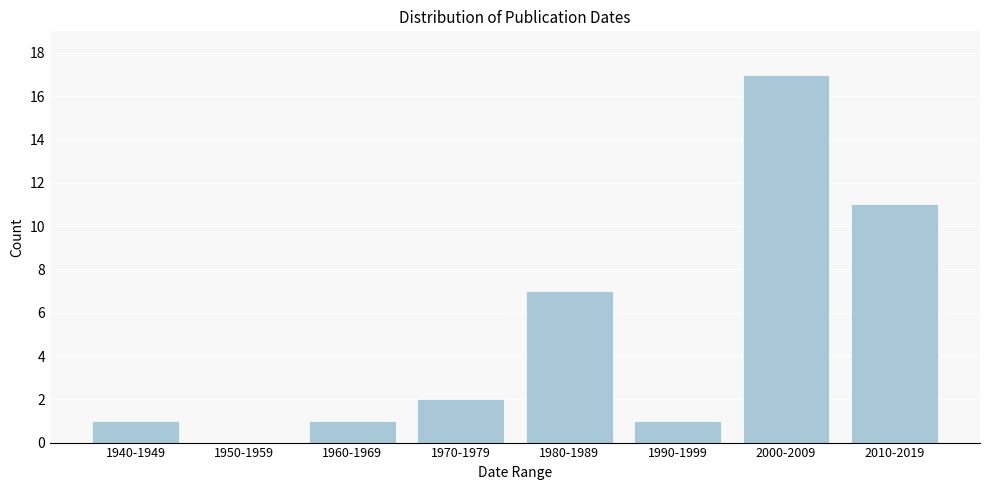

Reading right to left, list all the values displayed in this chart.

2010-2019=11	2000-2009=17	1990-1999=1	1980-1989=7	1970-1979=2	1960-1969=1	1950-1959=0	1940-1949=1